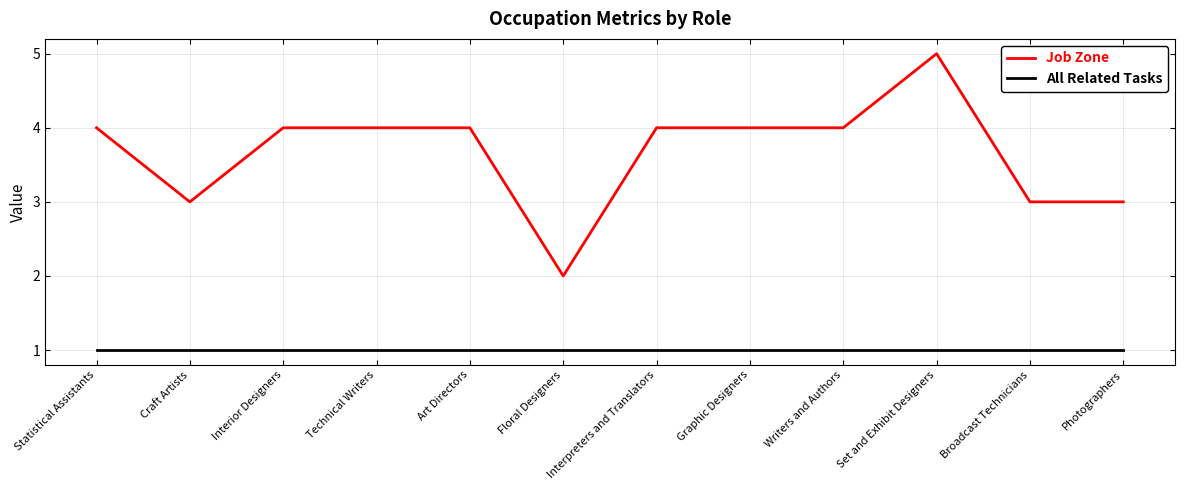

How many lines are shown in the chart?

2